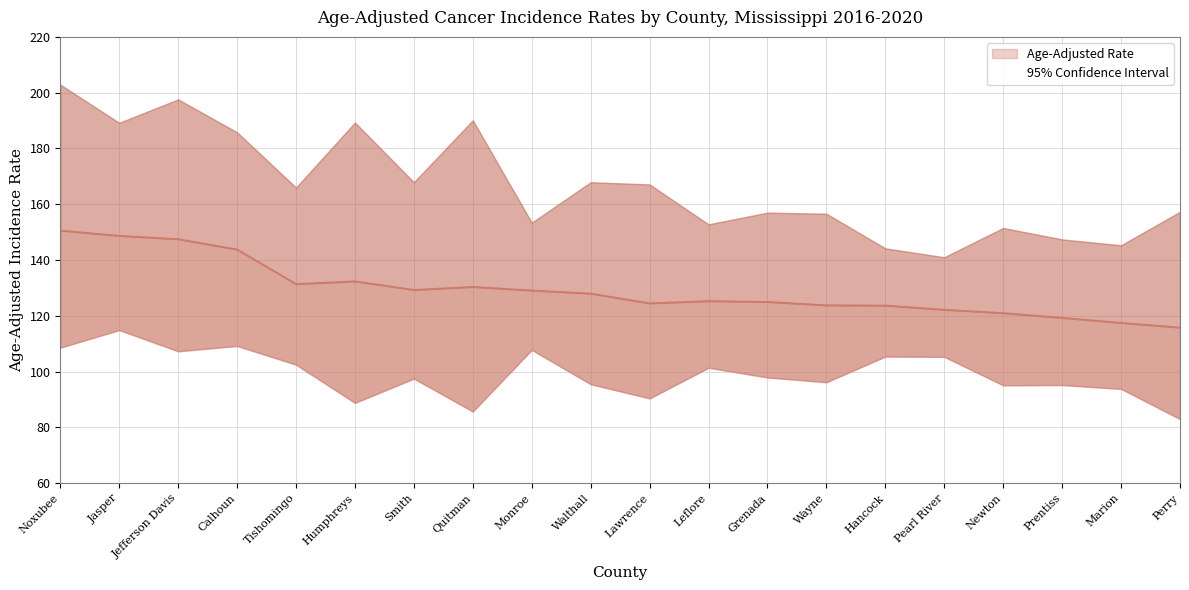

Rank the categories by value from highest to lowest.

Noxubee, Jasper, Jefferson Davis, Calhoun, Humphreys, Tishomingo, Quitman, Smith, Monroe, Walthall, Leflore, Grenada, Lawrence, Wayne, Hancock, Pearl River, Newton, Prentiss, Marion, Perry